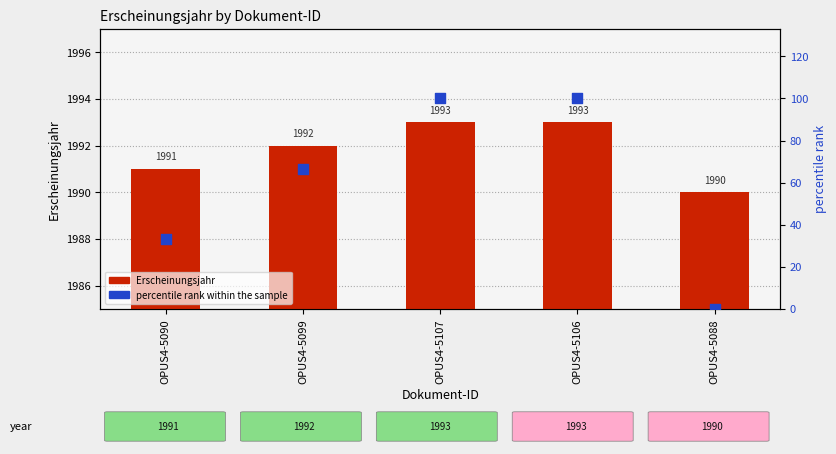

Which series reaches the maximum Y coordinate?

Erscheinungsjahr